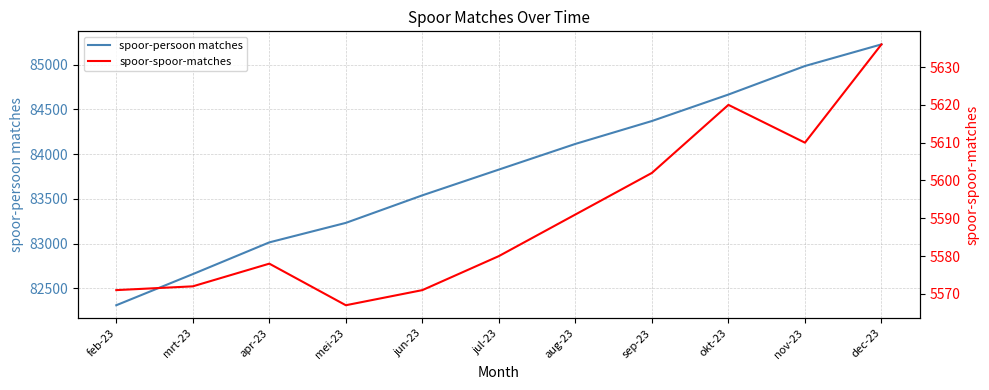

The spoor-spoor-matches series shows 5580 at jul-23. True or false?

True